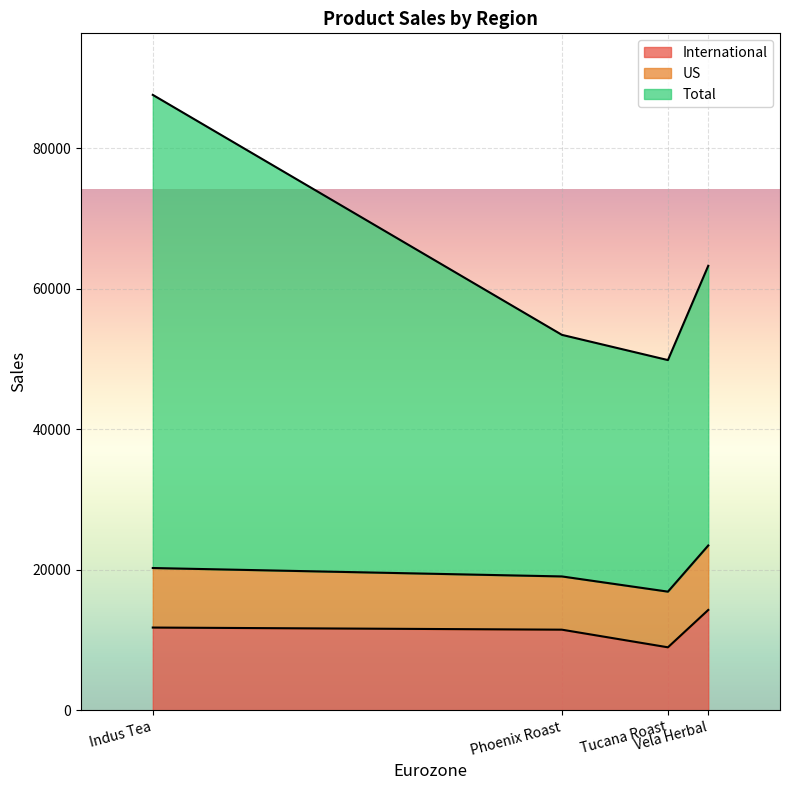

What is the spread (max minus min) of values at Vela Herbal?

30650